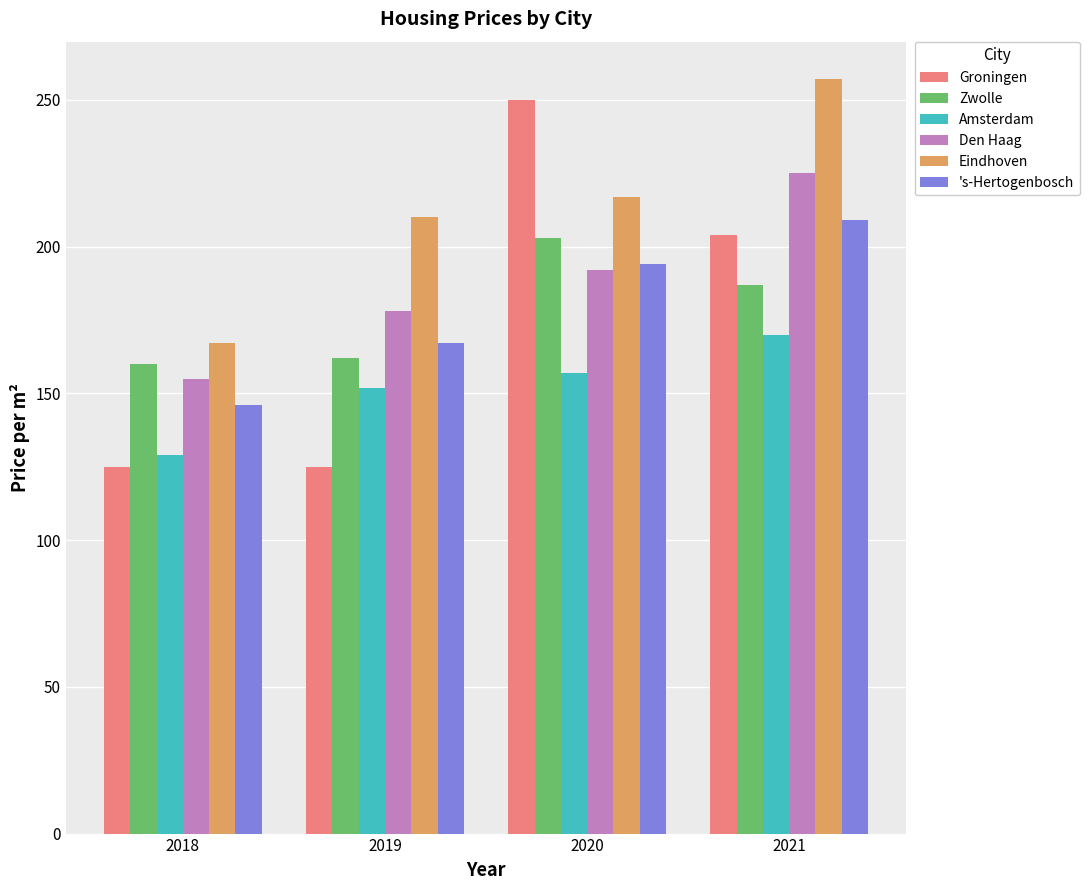

What is the difference between the maximum and minimum values in the Den Haag series?

70